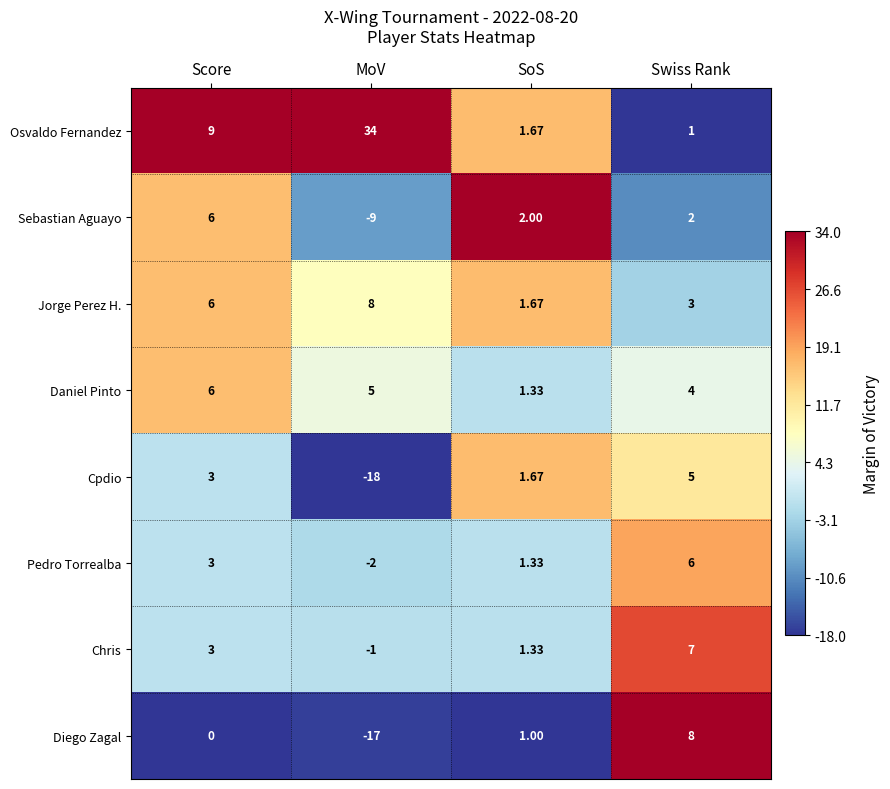

Which series has the largest range (max minus min)?

Osvaldo Fernandez